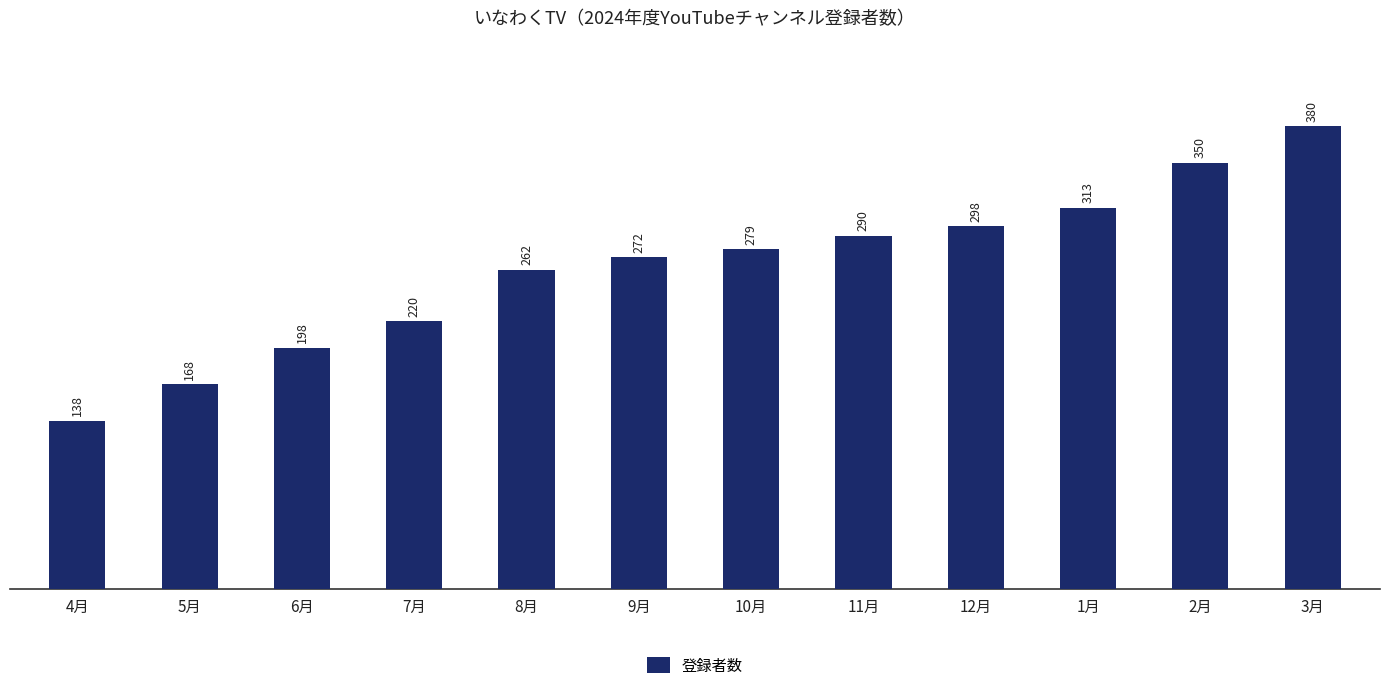

How many bars are there in total?

12